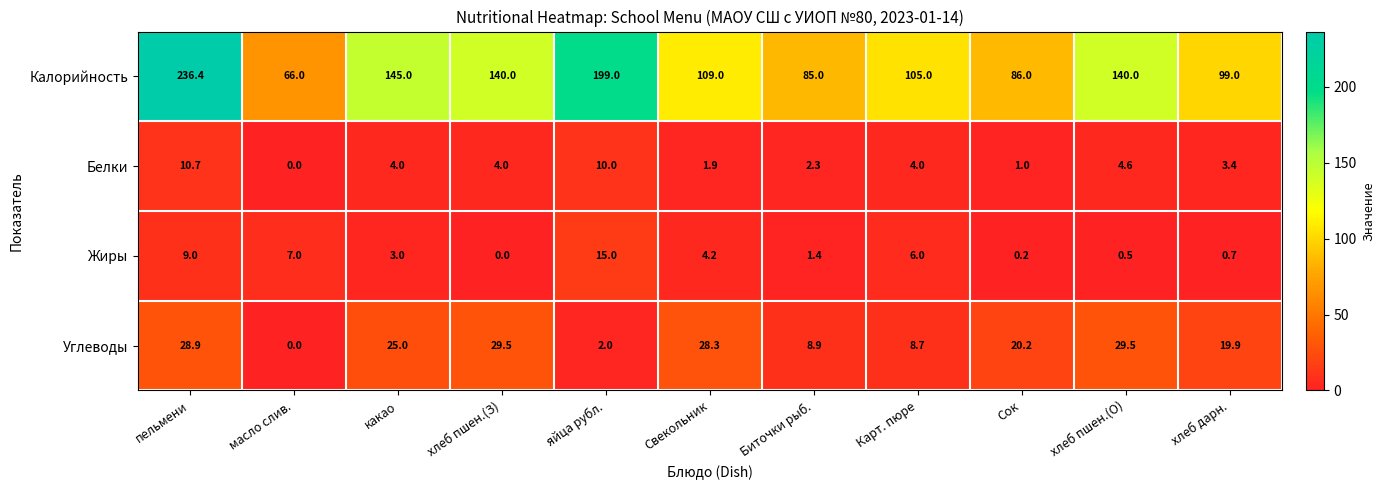

How many data points in Жиры are less than 3?

5